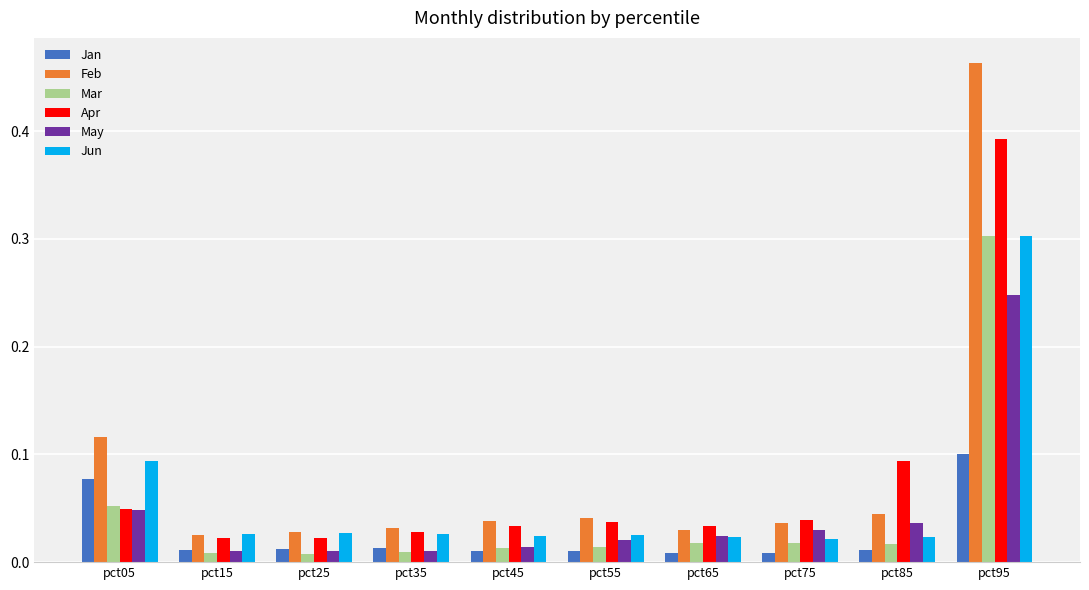

Which series has the largest range (max minus min)?

Feb